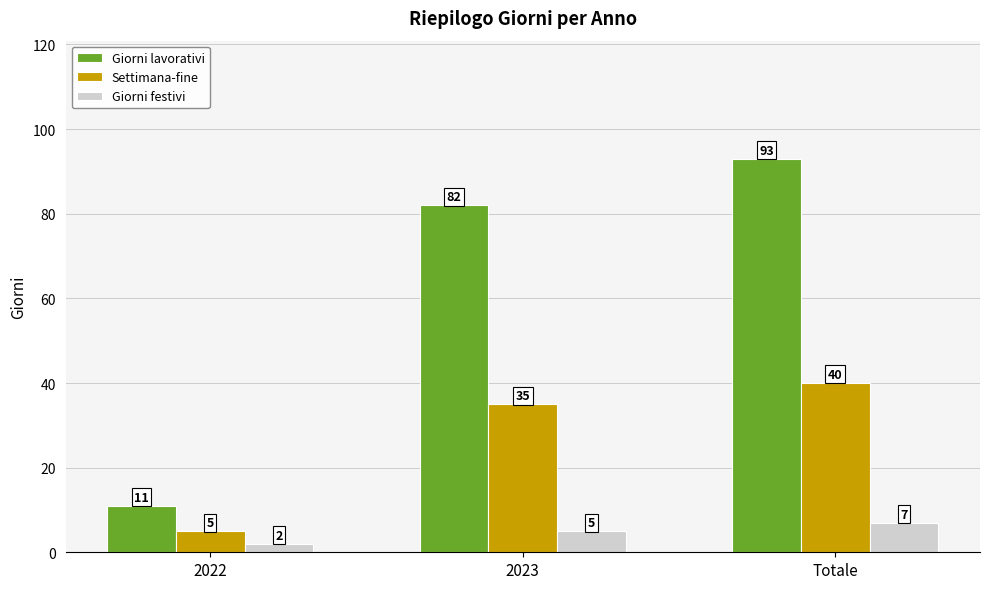

Which series changed the most between 2023 and Totale?

Giorni lavorativi